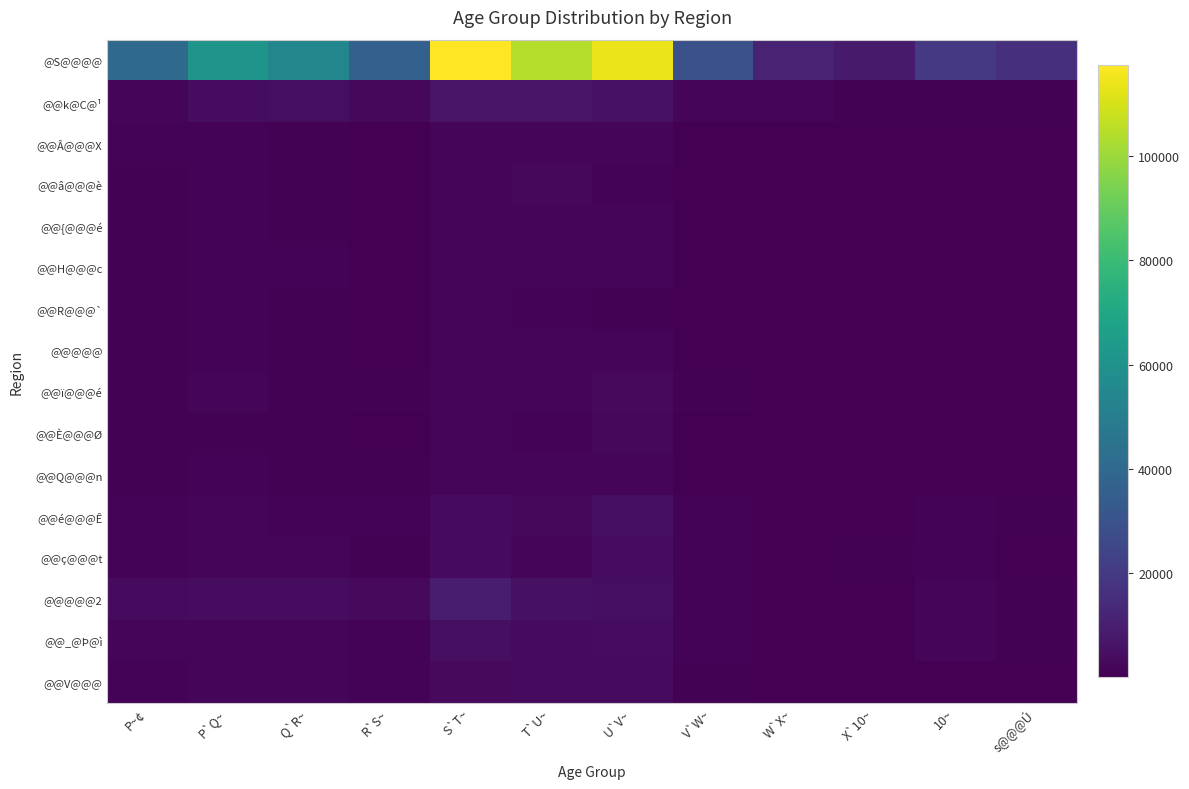

What is the spread (max minus min) of values at S`T~?

115970